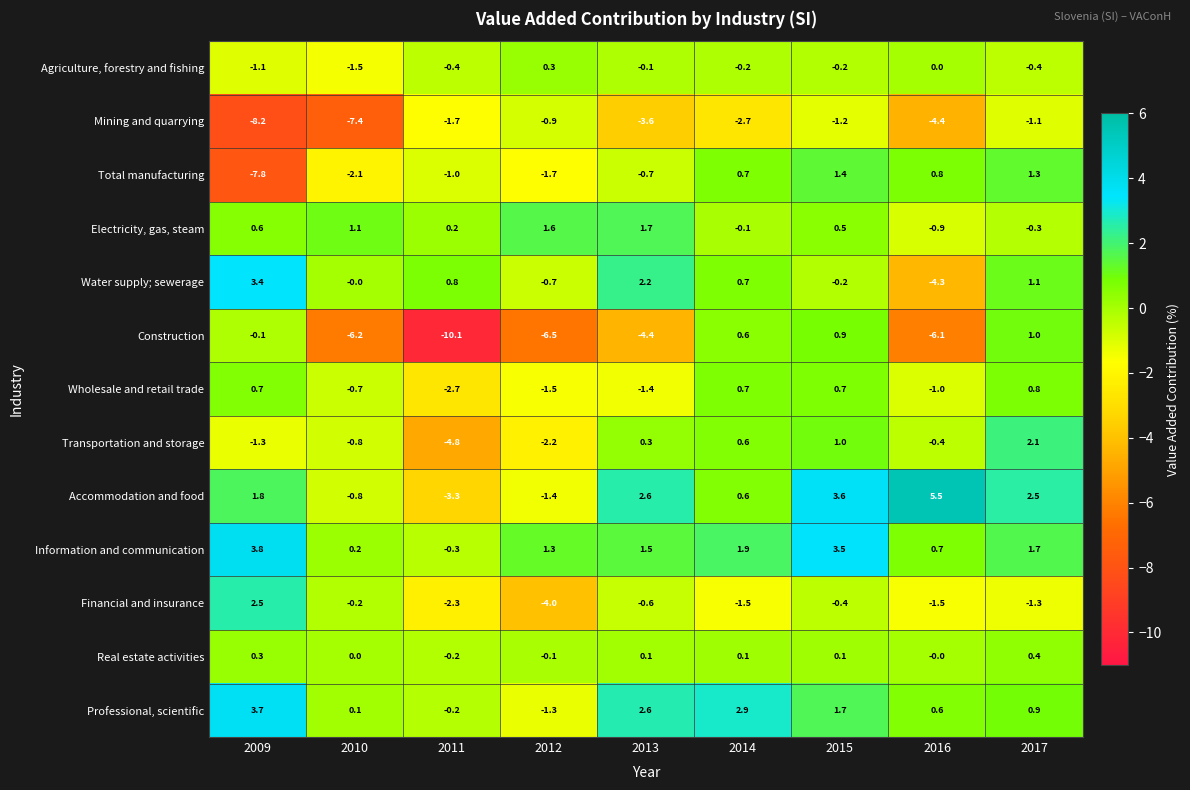

What is the difference between the Wholesale and retail trade values at 2010 and 2015?

1.4